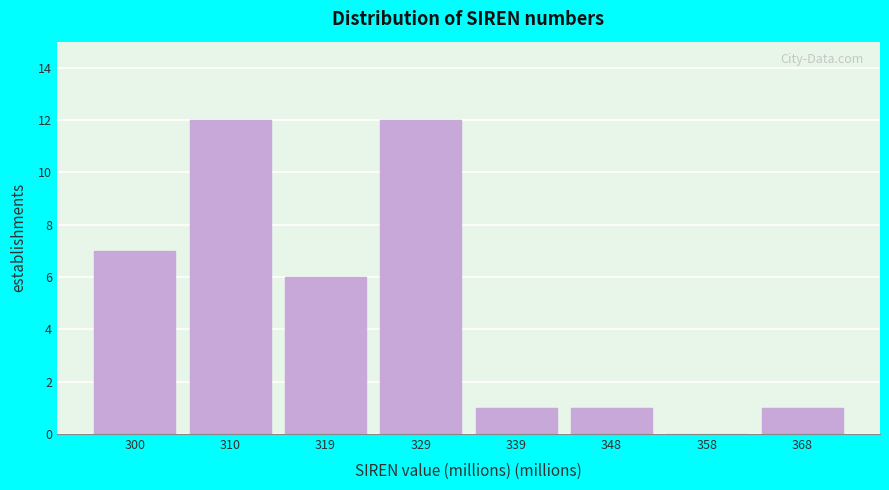

Reading left to right, list all the values displayed in this chart.

300=7	310=12	319=6	329=12	339=1	348=1	358=0	368=1